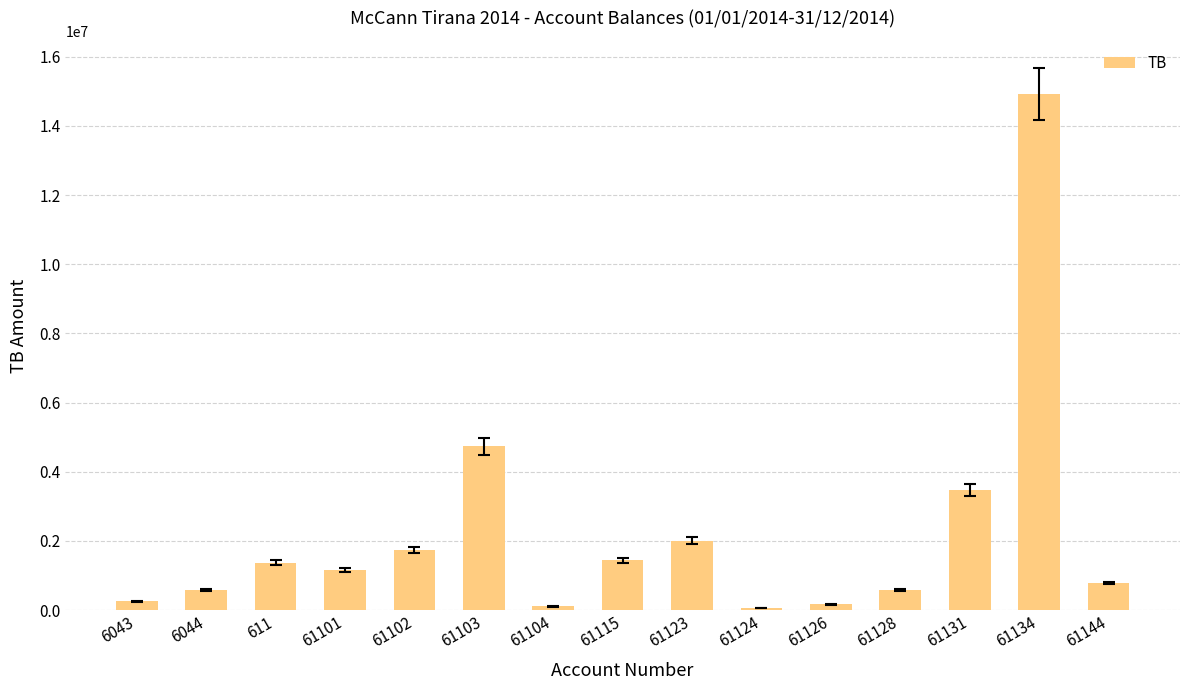

What is the sum of the values at 61144 and 611?

2145710.6